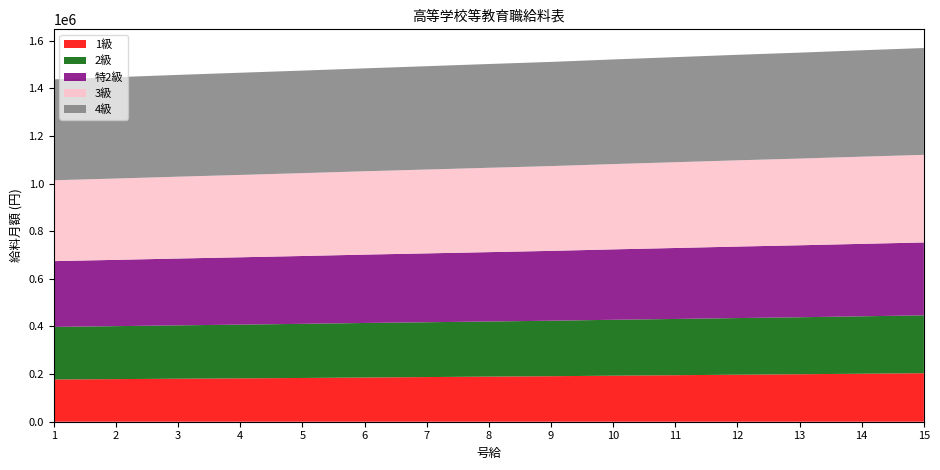

Reading right to left, transcribe all the data shown in this chart.

1級: 15=203700	14=201500	13=199400	12=197400	11=195300	10=193300	9=191100	8=189400	7=187500	6=185600	5=183700	4=182100	3=180600	2=178900	1=177400
2級: 15=243000	14=241100	13=239200	12=237800	11=236200	10=234700	9=233000	8=231400	7=230200	6=229000	5=227300	4=225600	3=224000	2=222400	1=220700
特2級: 15=306000	14=304200	13=302200	12=300200	11=297900	10=295600	9=293200	8=291200	7=289100	6=287000	5=284800	4=282700	3=280600	2=278300	1=276200
3級: 15=367800	14=366000	13=364000	12=362100	11=360100	10=358100	9=356000	8=354200	7=352000	6=349900	5=347900	4=345800	3=343600	2=341400	1=339400
4級: 15=448500	14=446700	13=444800	12=443000	11=441200	10=439300	9=437400	8=435700	7=433900	6=432100	5=430500	4=429100	3=427400	2=425600	1=423800